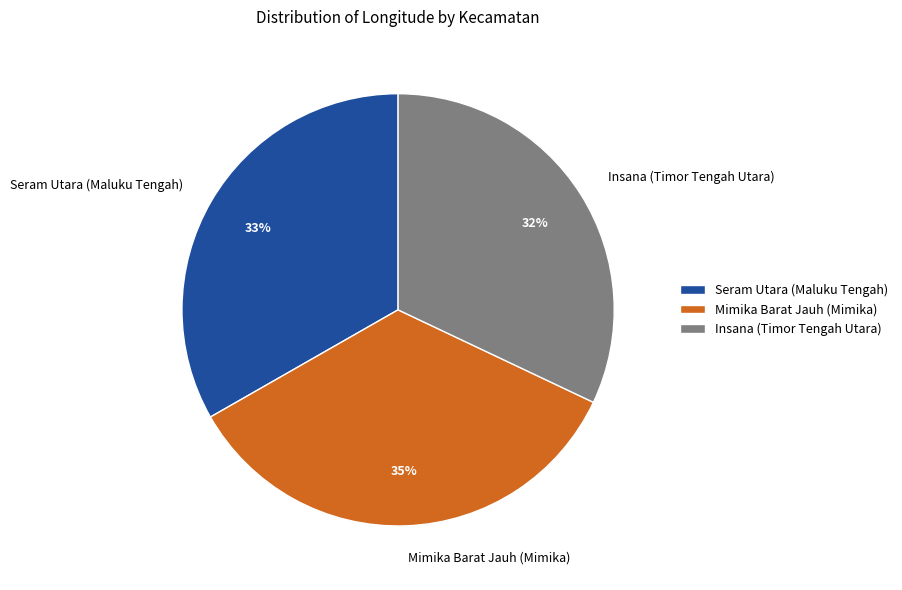

Do Mimika Barat Jauh (Mimika) and Seram Utara (Maluku Tengah) together represent more than half of the pie?

Yes